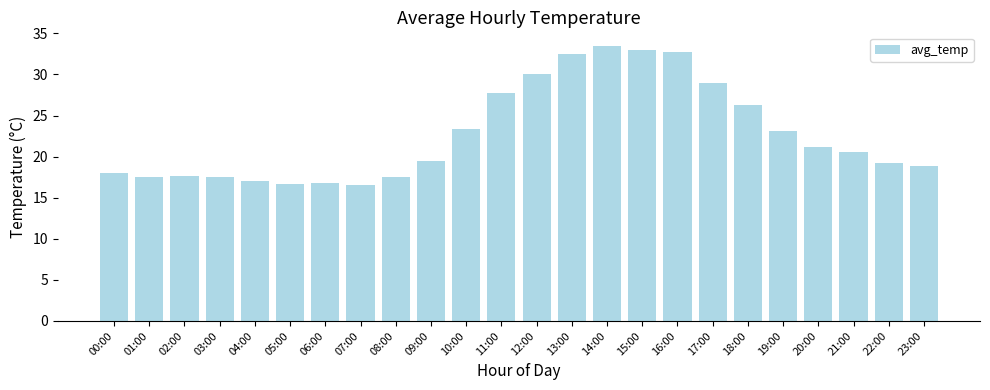

What is the sum of the values at 22:00 and 19:00?

42.3